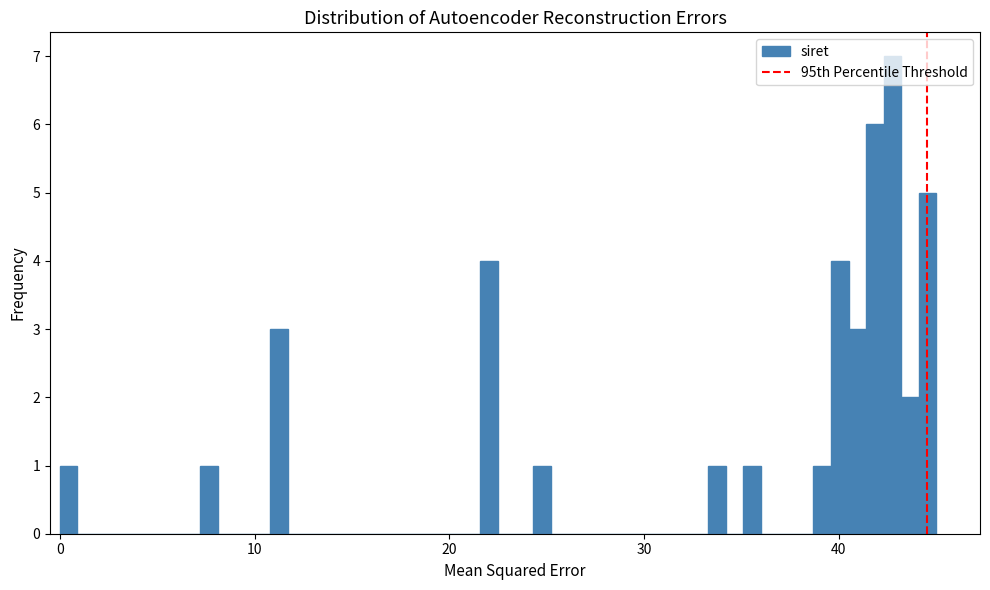

Around what value on the x-axis is the tallest bar? Give the approximate position of its centre, as read against the axis.

43